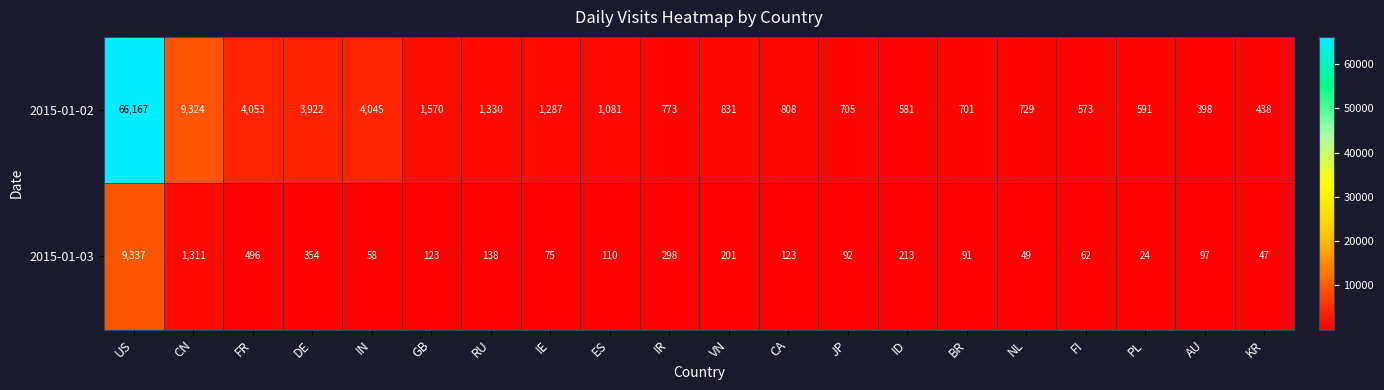

What is the total value across all series at GB?

1693